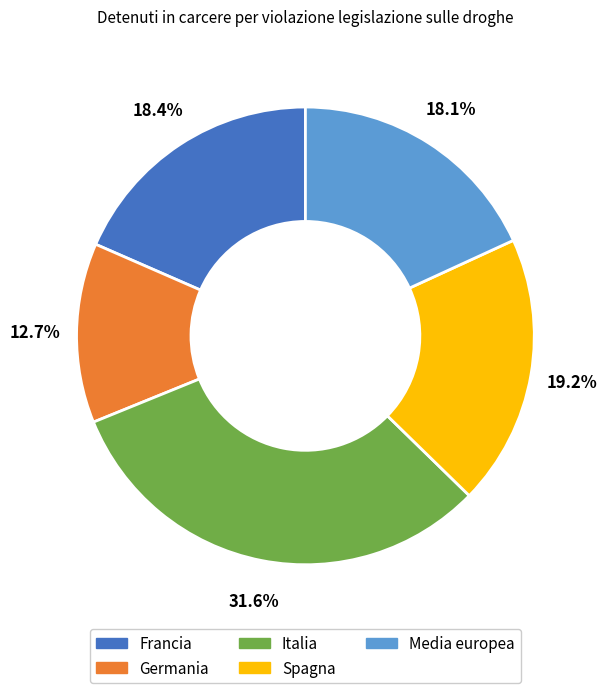

What percentage is NOT represented by Italia?

68.4%